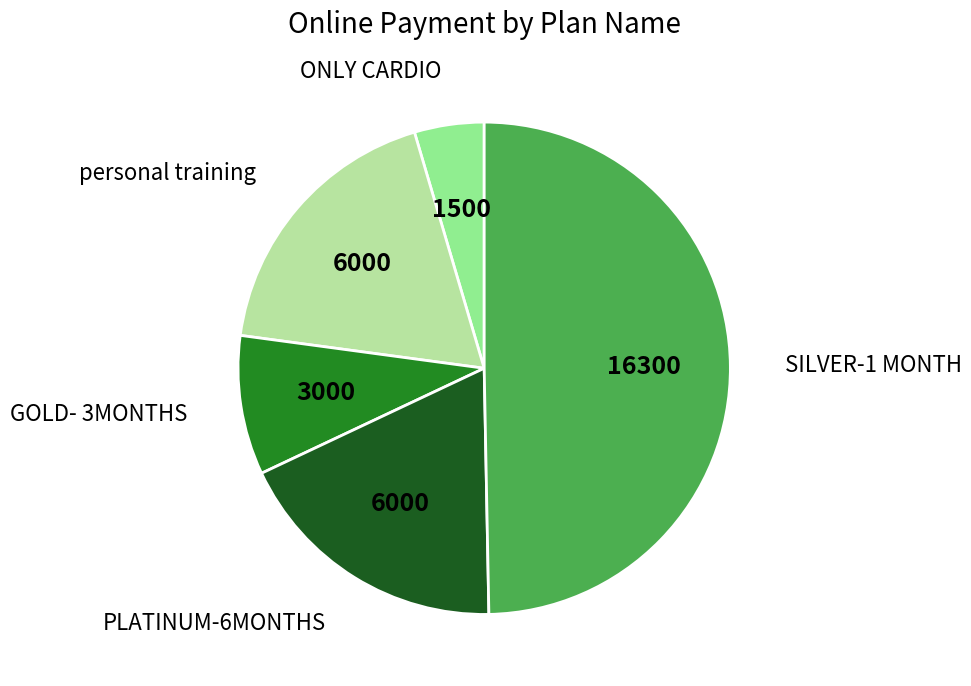

How many segments does this pie chart have?

5